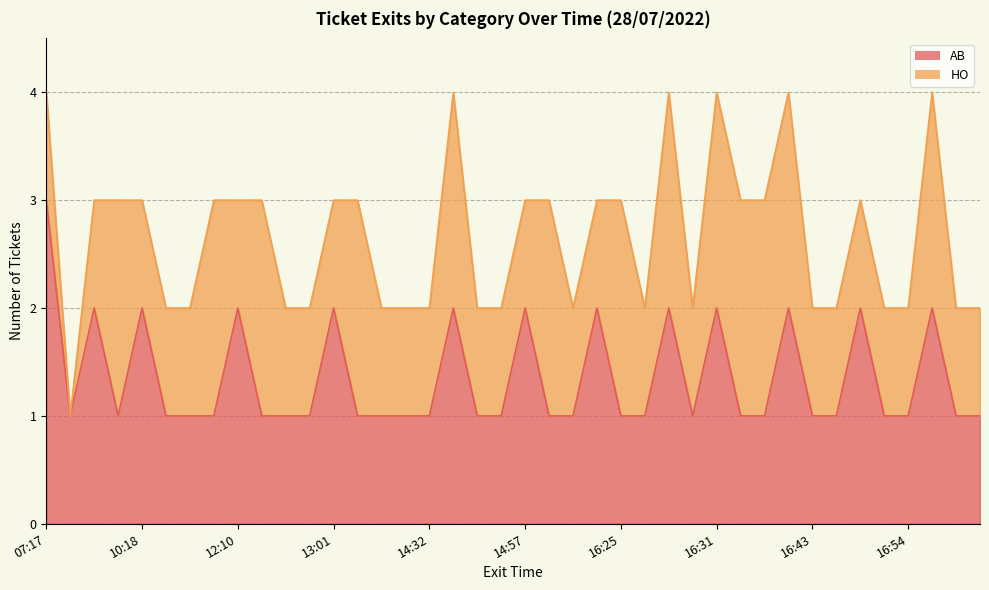

How many interior local peaks (higher than both neighbors) does the data have?

12